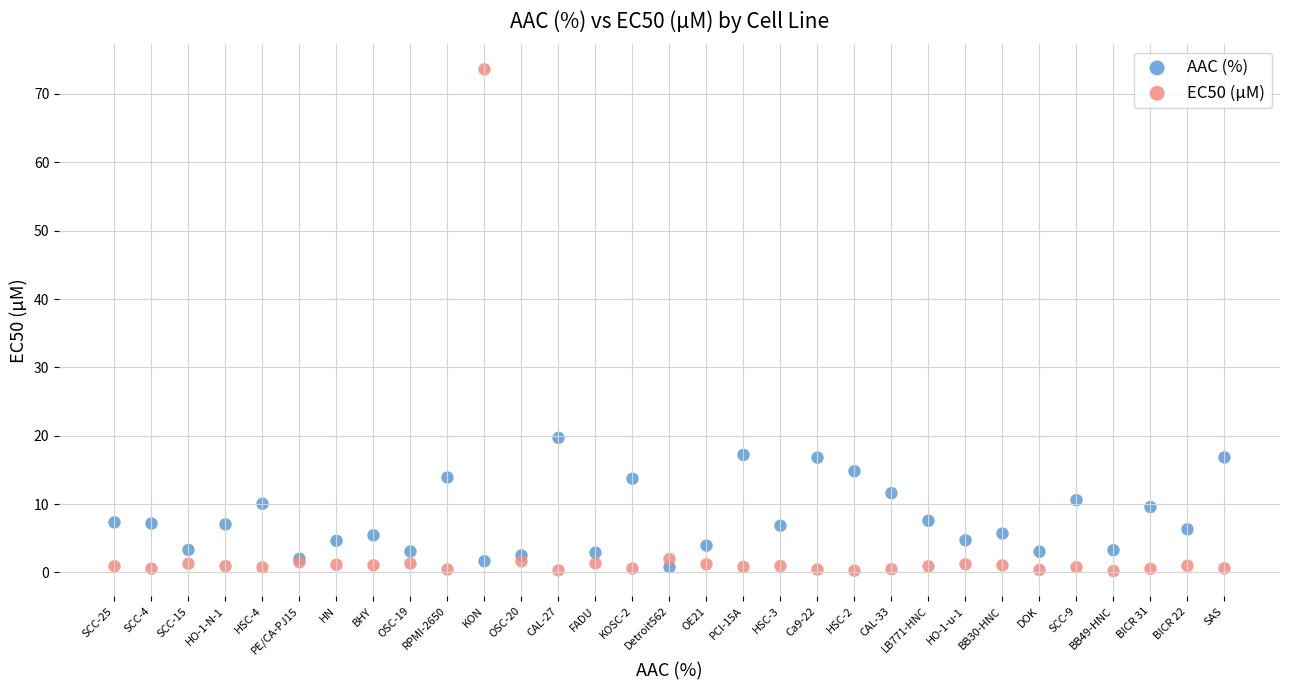

Which series reaches the maximum Y coordinate?

EC50 (µM)